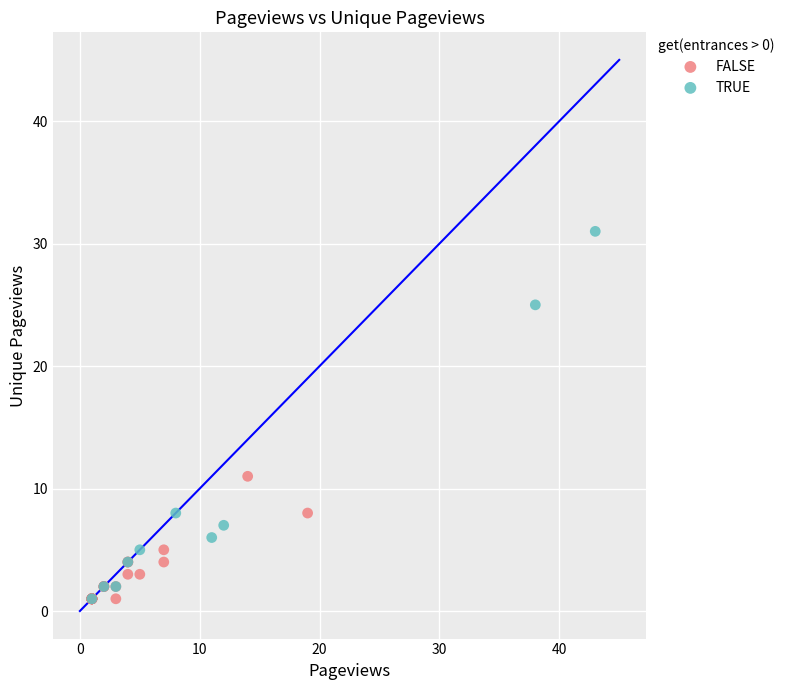

Which series has the widest spread of Y values?

TRUE